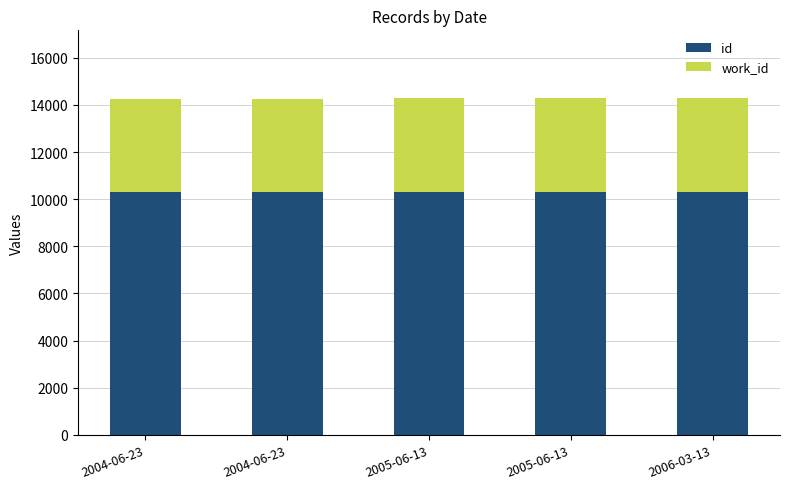

What is the label of the 4th bar from the right?

2004-06-23